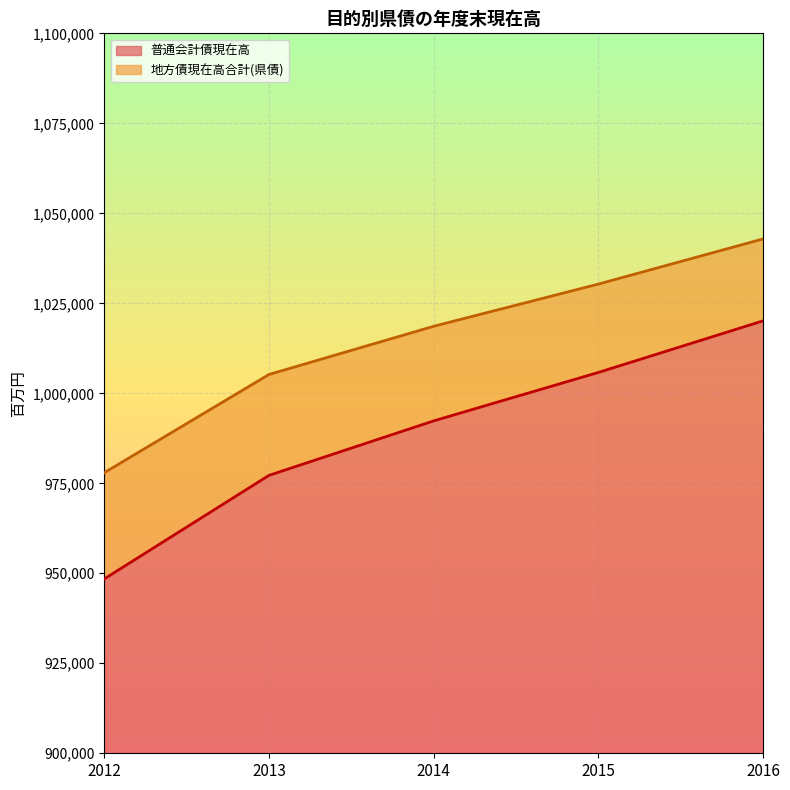

At which category is the sum across all series the highest?

2016